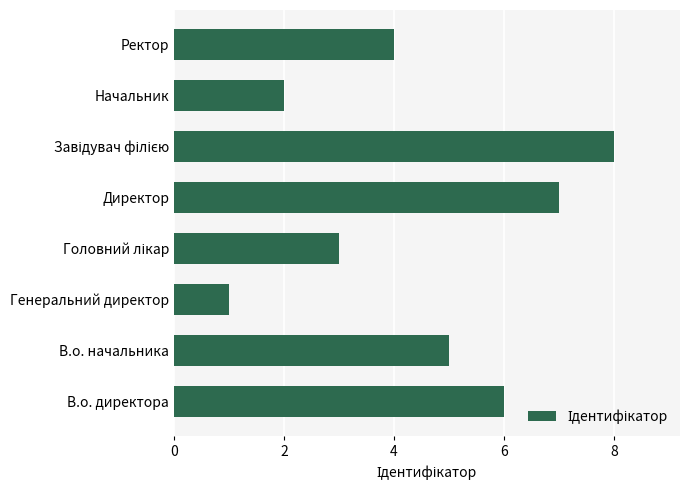

True or false: the data shows 3 at В.о. директора.

False